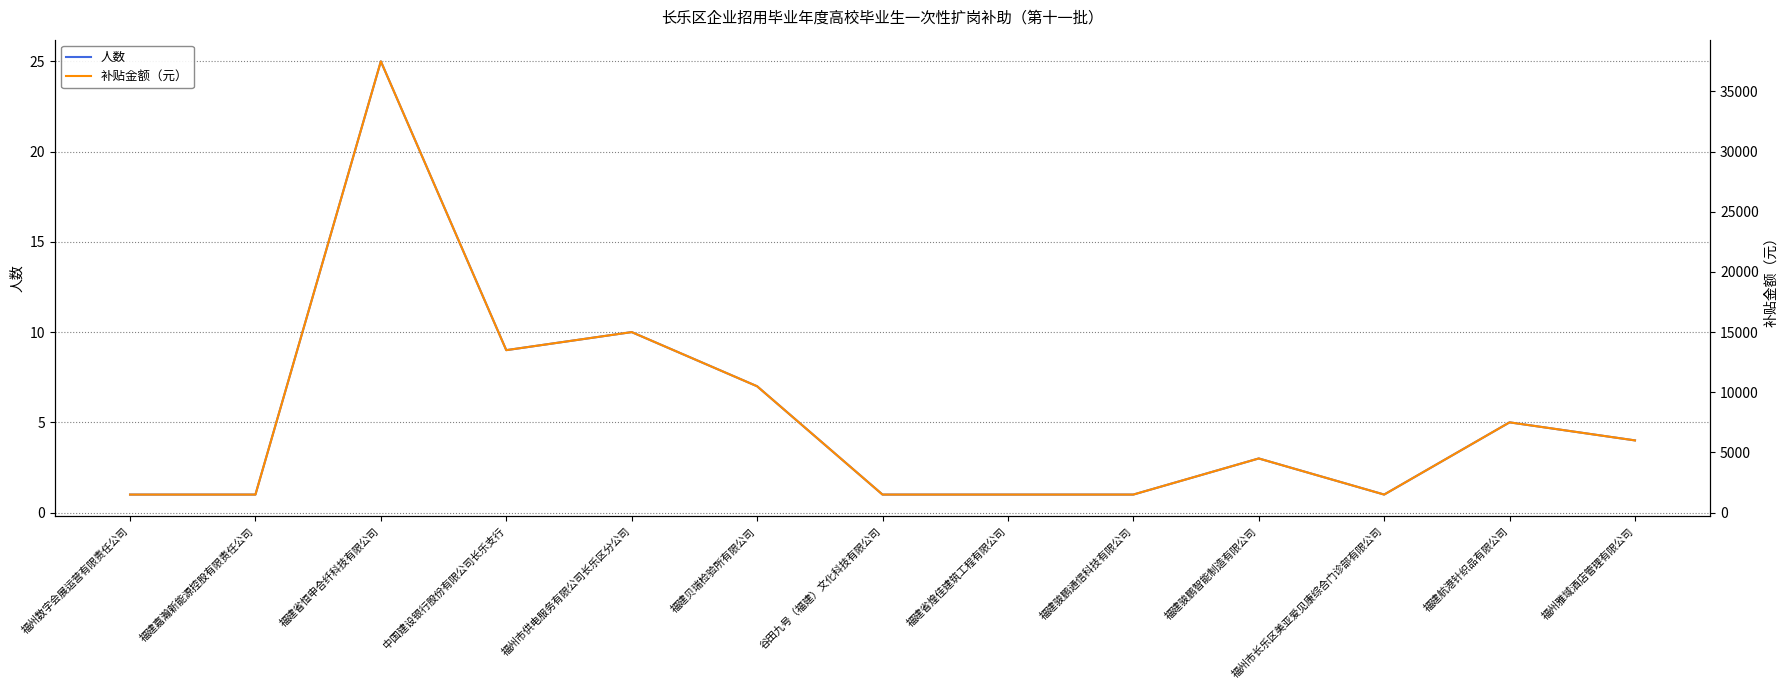

What is the spread (max minus min) of values at 福州市长乐区美亚爱见康综合门诊部有限公司?

1499